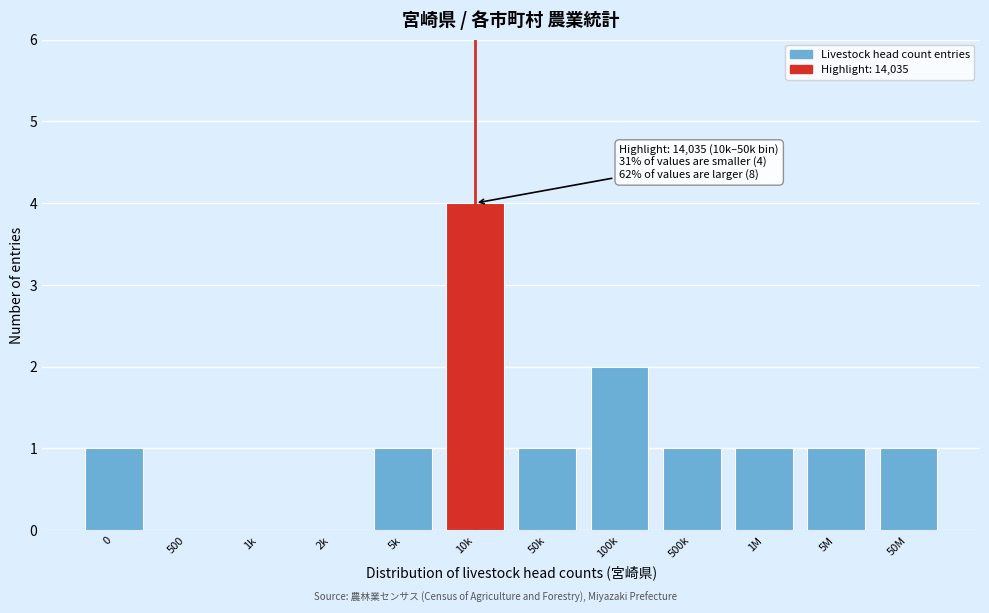

Reading left to right, extract all data points from this chart.

0=1	500=0	1k=0	2k=0	5k=1	10k=4	50k=1	100k=2	500k=1	1M=1	5M=1	50M=1